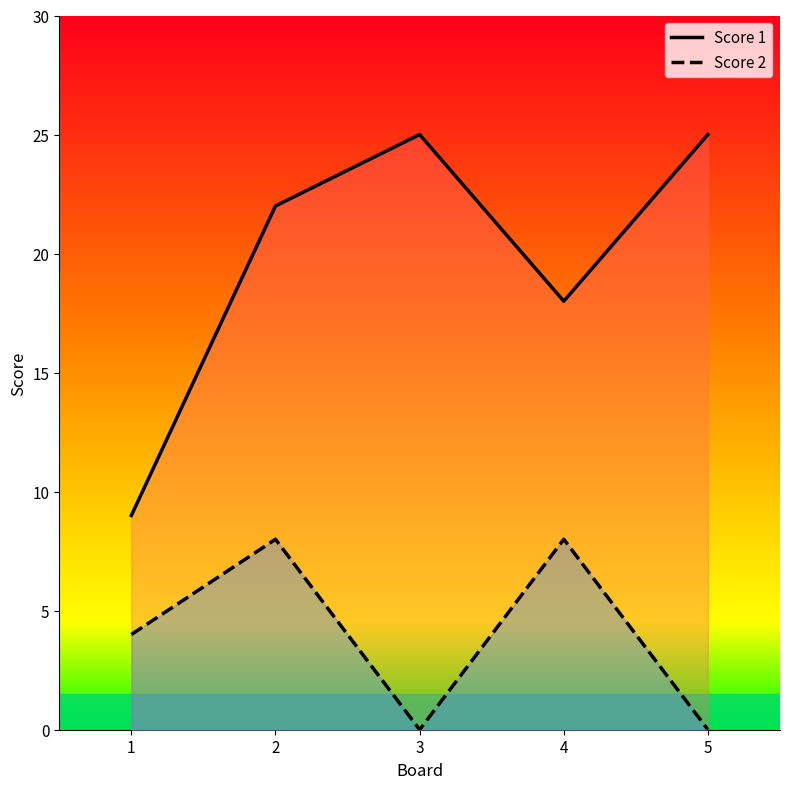

How many Score 2 values are between 0 and 8?

5